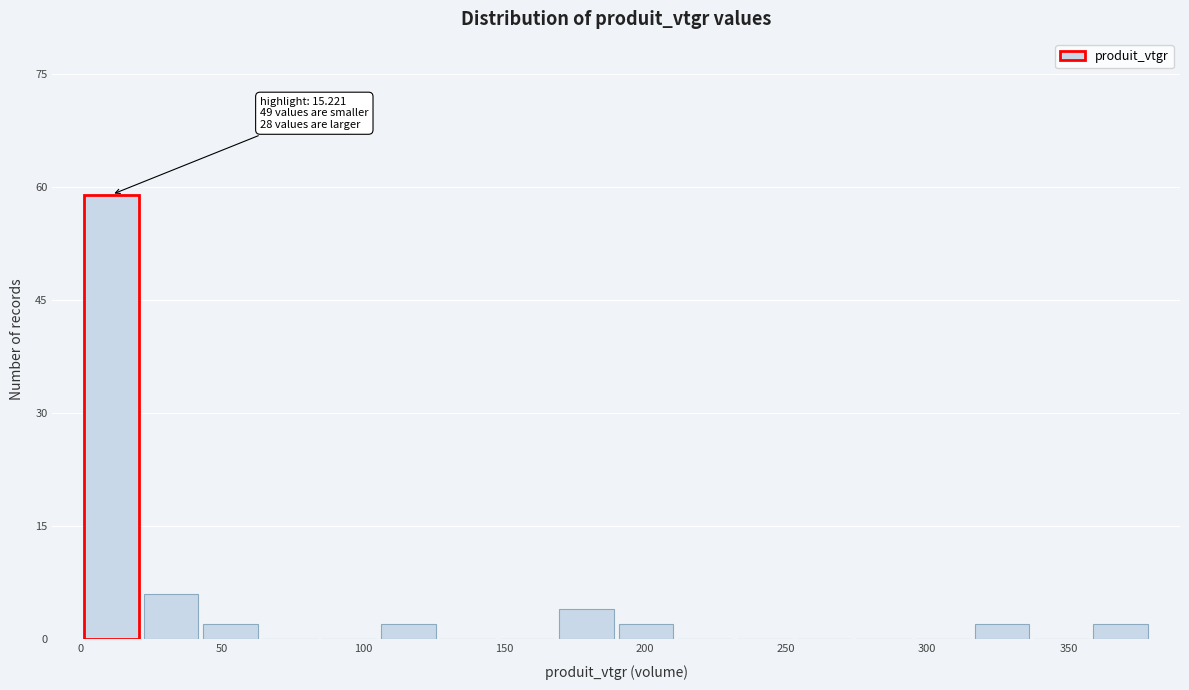

Which range on the x-axis has the tallest bar?

0 to 20